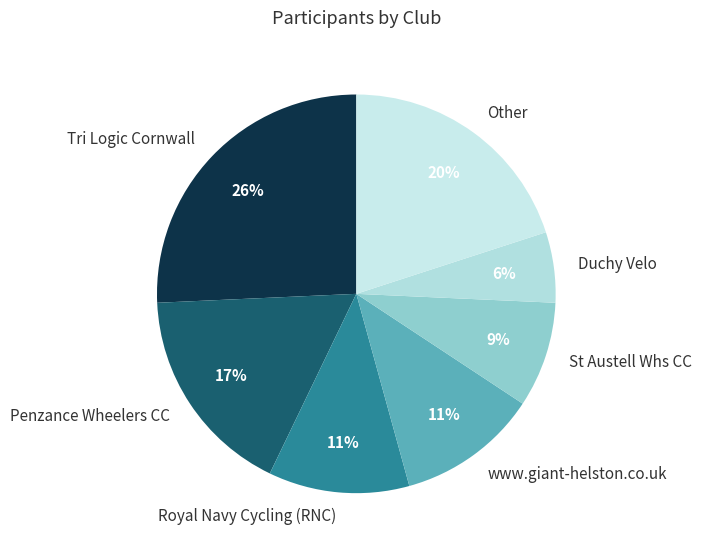

What is the largest slice in the pie chart?

Tri Logic Cornwall